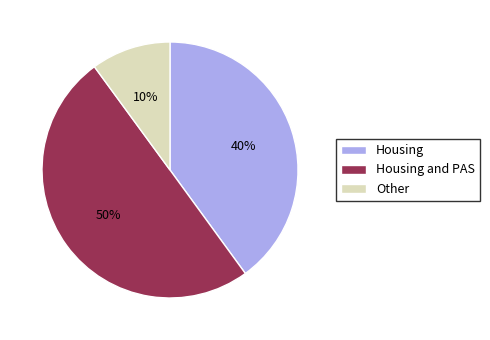

Count the number of slices in the pie.

3